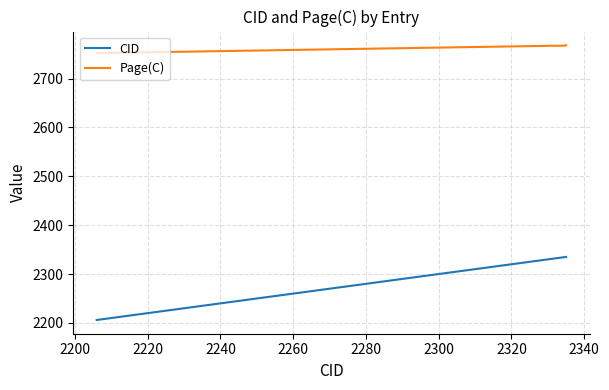

What are all the series names shown in the legend?

CID, Page(C)